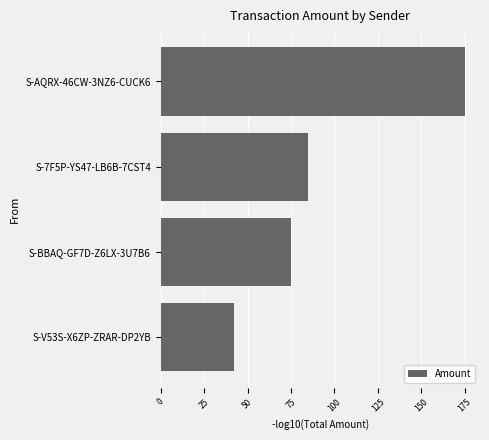

Approximately how many times larger is the value at S-AQRX-46CW-3NZ6-CUCK6 compared to S-7F5P-YS47-LB6B-7CST4?

2.1